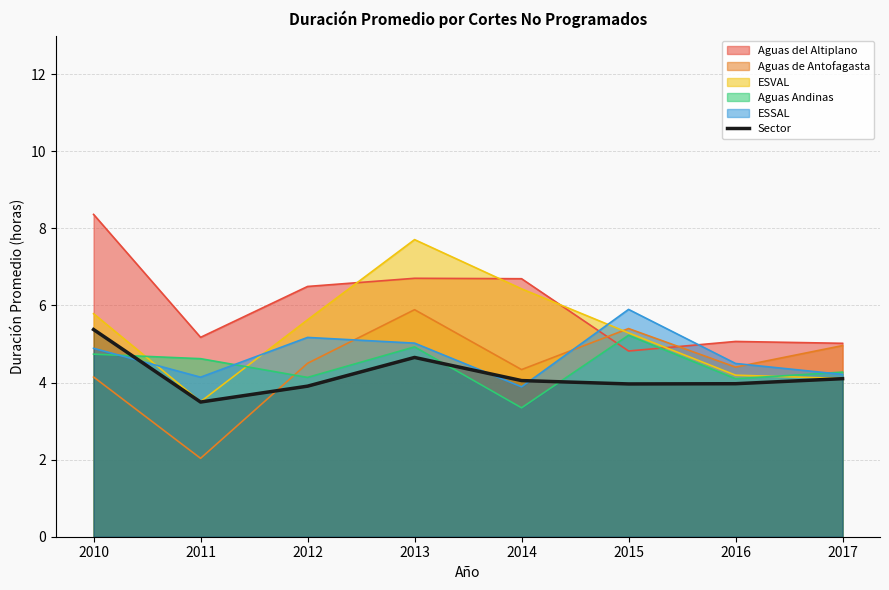

Which label corresponds to the largest value in the chart?

2010